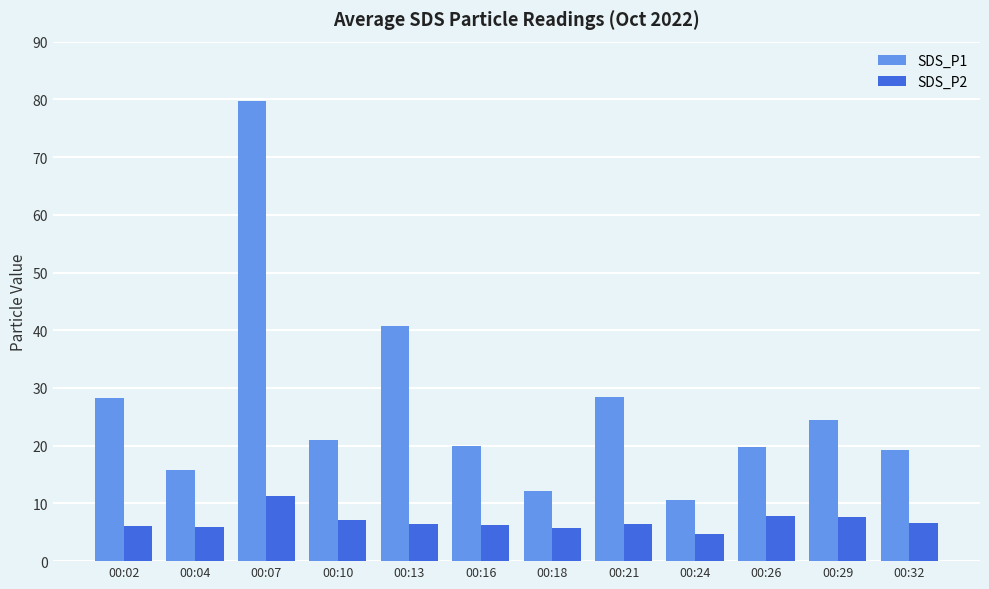

True or false: SDS_P1 has a value of 8.0 at 00:29.

False